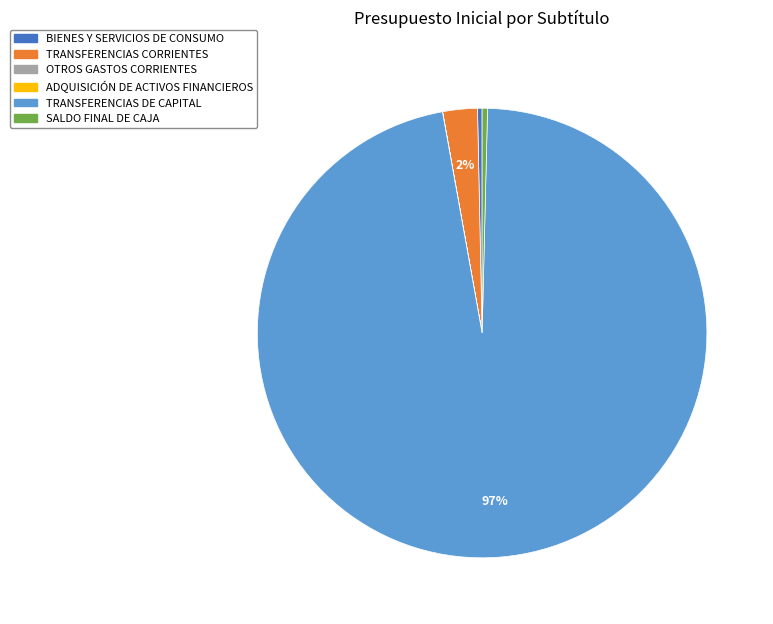

Combined, do SALDO FINAL DE CAJA and TRANSFERENCIAS DE CAPITAL account for over 50%?

Yes